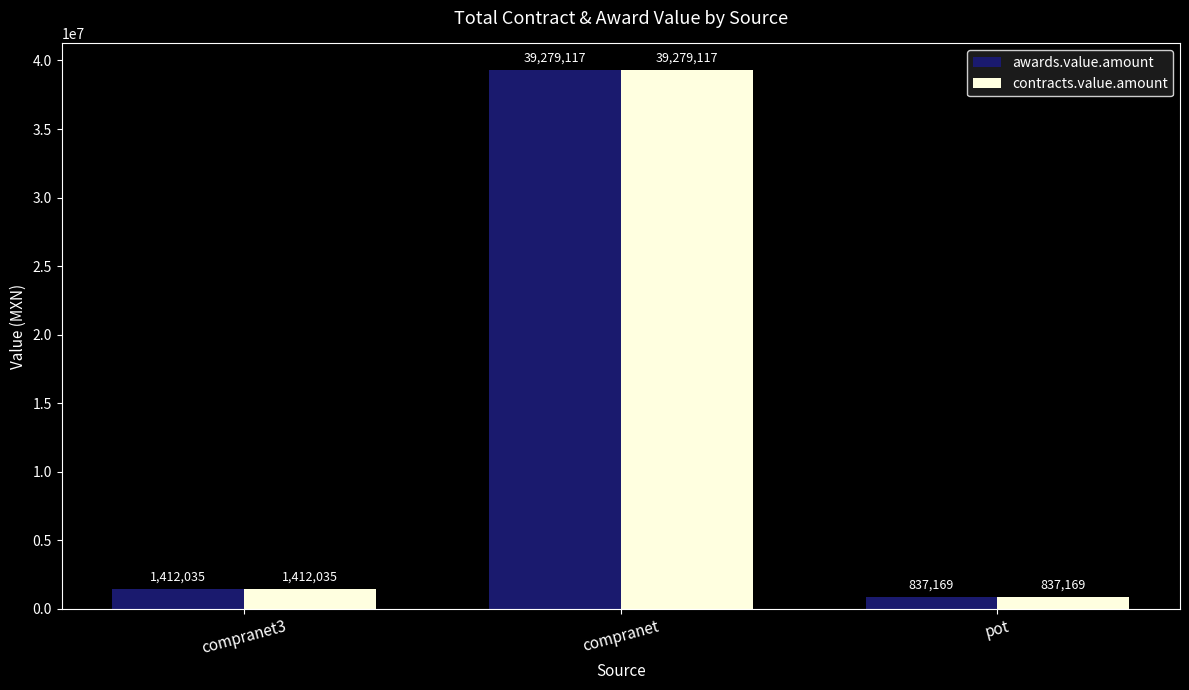

What are all the series names shown in the legend?

awards.value.amount, contracts.value.amount